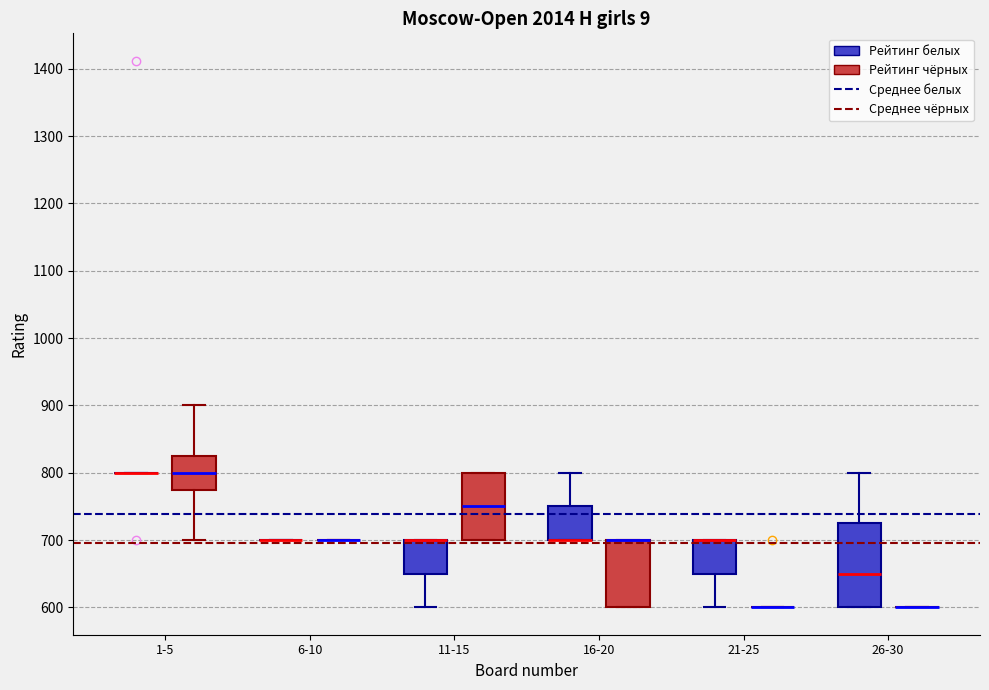

Reading left to right, read every box against the y-axis: the position of its median line, the range the box covers, and the ends of its whiskers. The values are not printed on the chart, so give them approximately, as read against the axis.

1-5 (Рейтинг белых): box collapsed to a line at 800, whiskers 800 to 800
1-5 (Рейтинг чёрных): median 800, box 780 to 830, whiskers 700 to 900
6-10 (Рейтинг белых): box collapsed to a line at 700, whiskers 700 to 700
6-10 (Рейтинг чёрных): box collapsed to a line at 700, whiskers 700 to 700
11-15 (Рейтинг белых): median 700 (drawn on the box's upper edge), box 650 to 700, whiskers 600 to 700
11-15 (Рейтинг чёрных): median 750, box 700 to 800, whiskers 700 to 800
16-20 (Рейтинг белых): median 700 (drawn on the box's lower edge), box 700 to 750, whiskers 700 to 800
16-20 (Рейтинг чёрных): median 700 (drawn on the box's upper edge), box 600 to 700, whiskers 600 to 700
21-25 (Рейтинг белых): median 700 (drawn on the box's upper edge), box 650 to 700, whiskers 600 to 700
21-25 (Рейтинг чёрных): box collapsed to a line at 600, whiskers 600 to 600
26-30 (Рейтинг белых): median 650, box 600 to 730, whiskers 600 to 800
26-30 (Рейтинг чёрных): box collapsed to a line at 600, whiskers 600 to 600